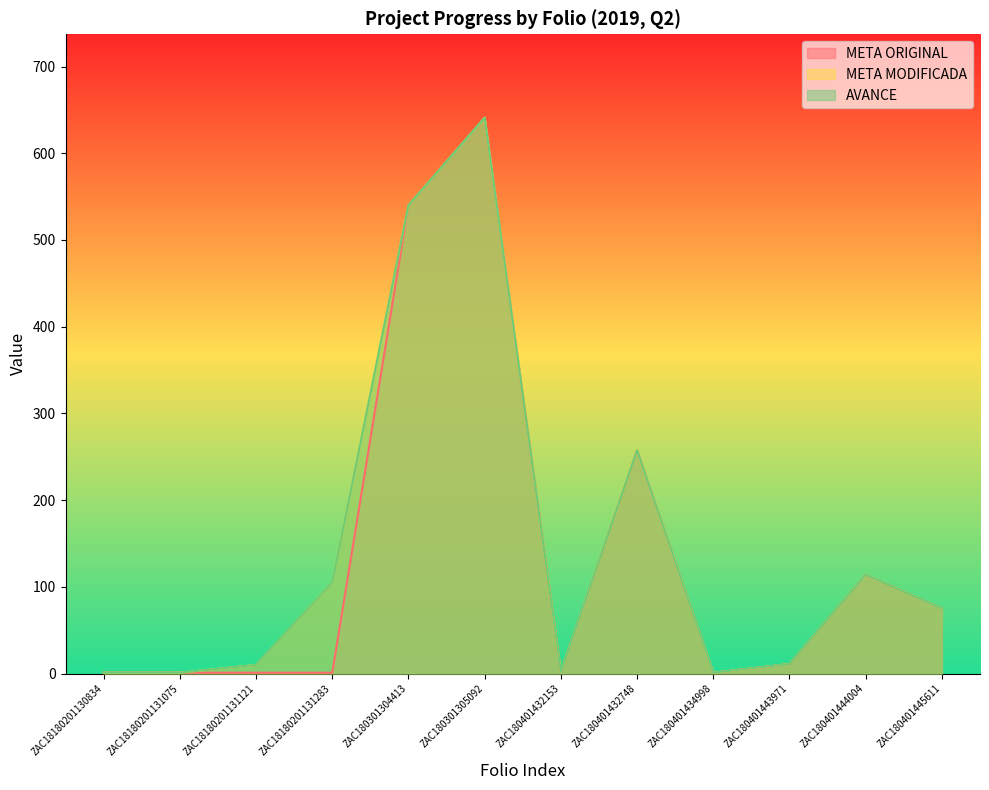

Which series has the widest spread of values?

META ORIGINAL